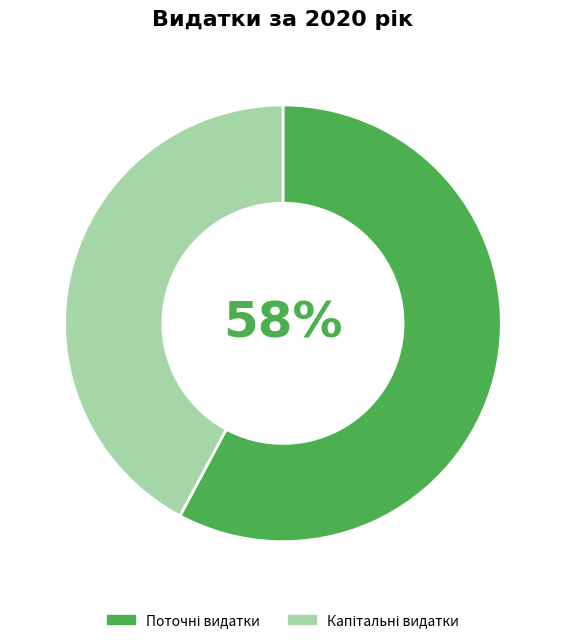

To the nearest percent, what is the difference between the largest and smallest slice percentages?

16%